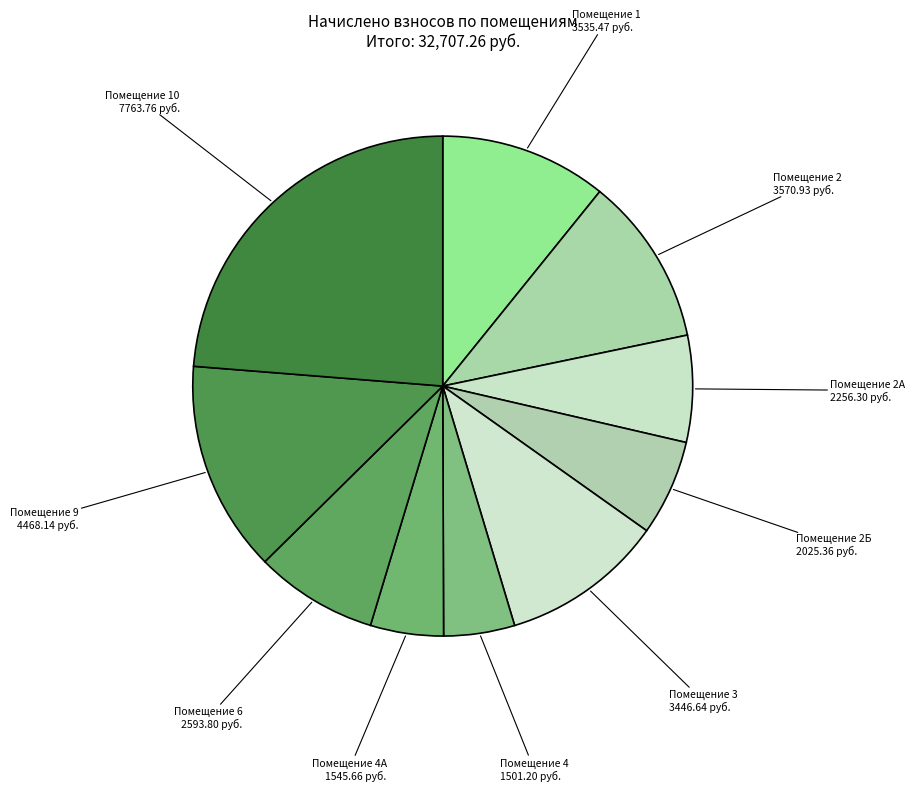

Count the number of slices in the pie.

10